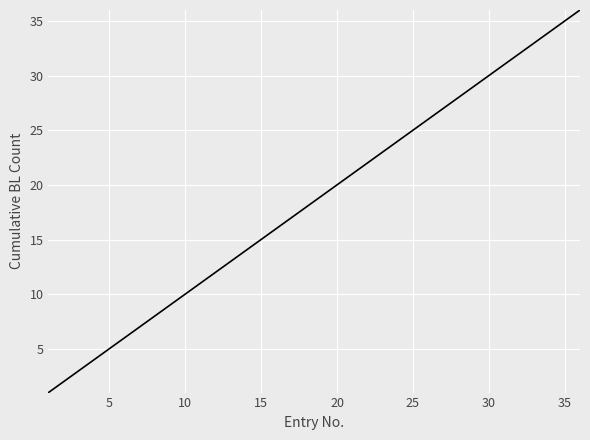

What is the difference between the maximum and minimum values?

35